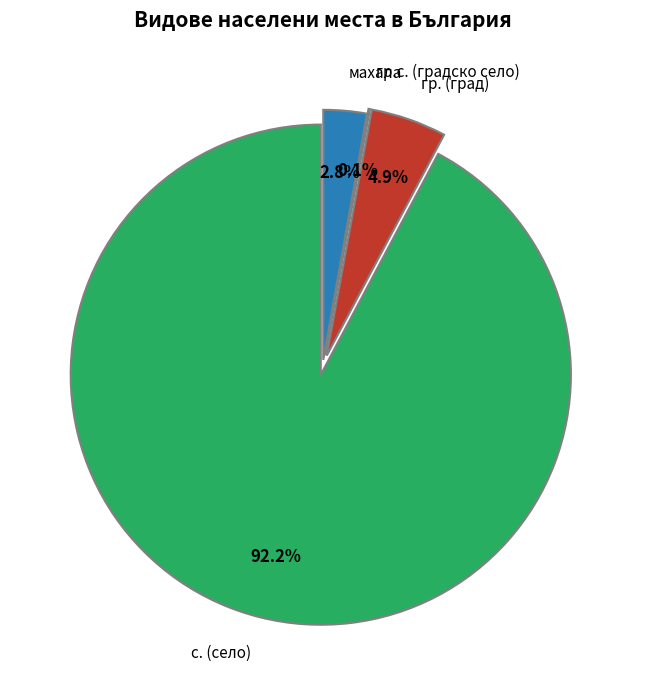

Is there a majority slice in this chart?

Yes